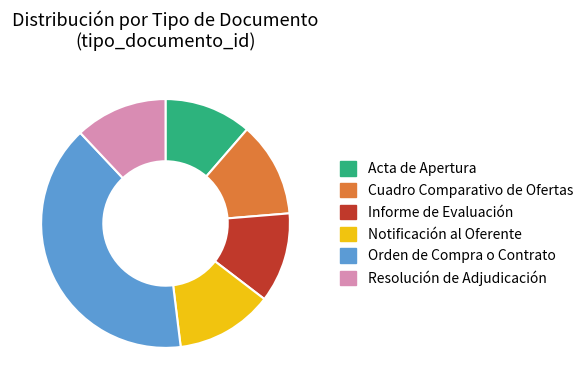

What is the largest slice in the pie chart?

Orden de Compra o Contrato